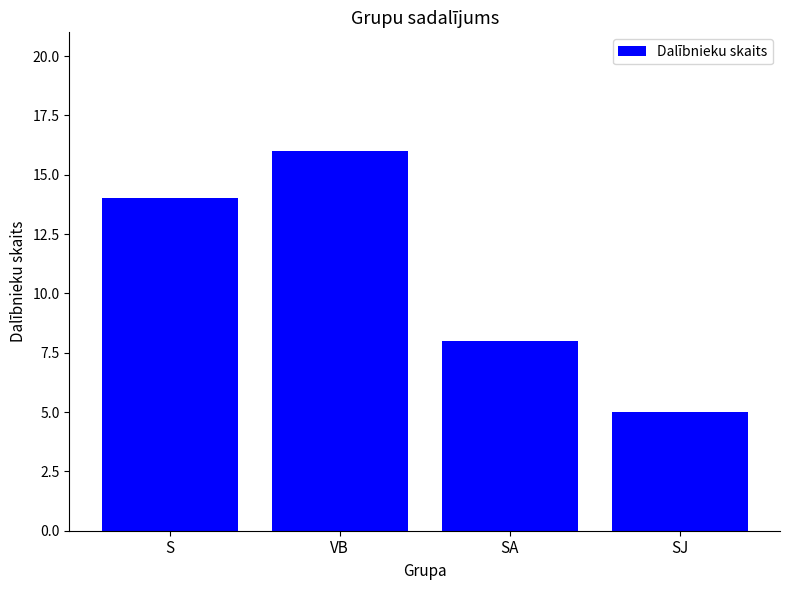

Reading left to right, what are all the values shown in this chart?

14	16	8	5